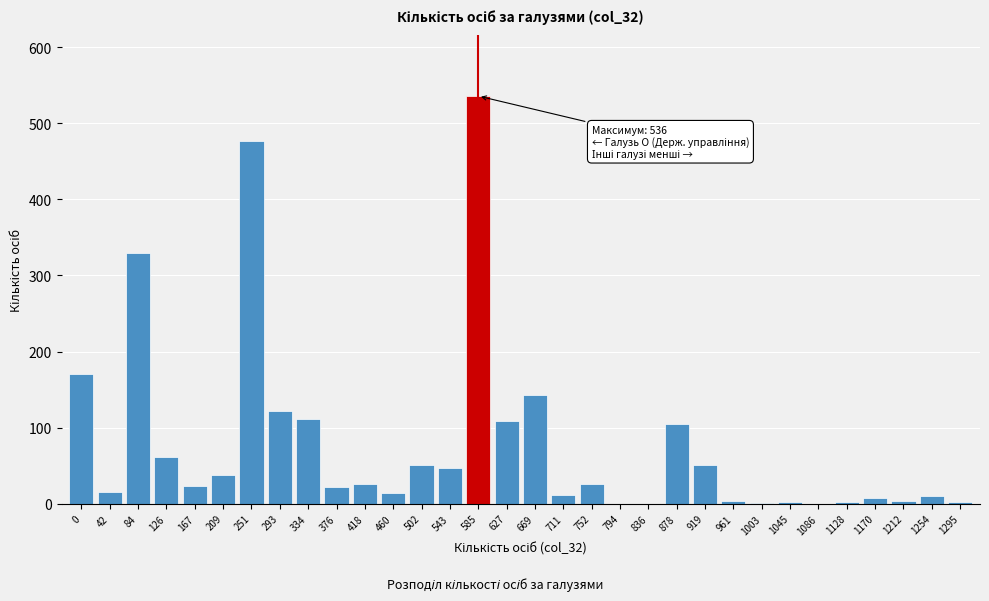

At which category does the chart reach its peak across all series?

585